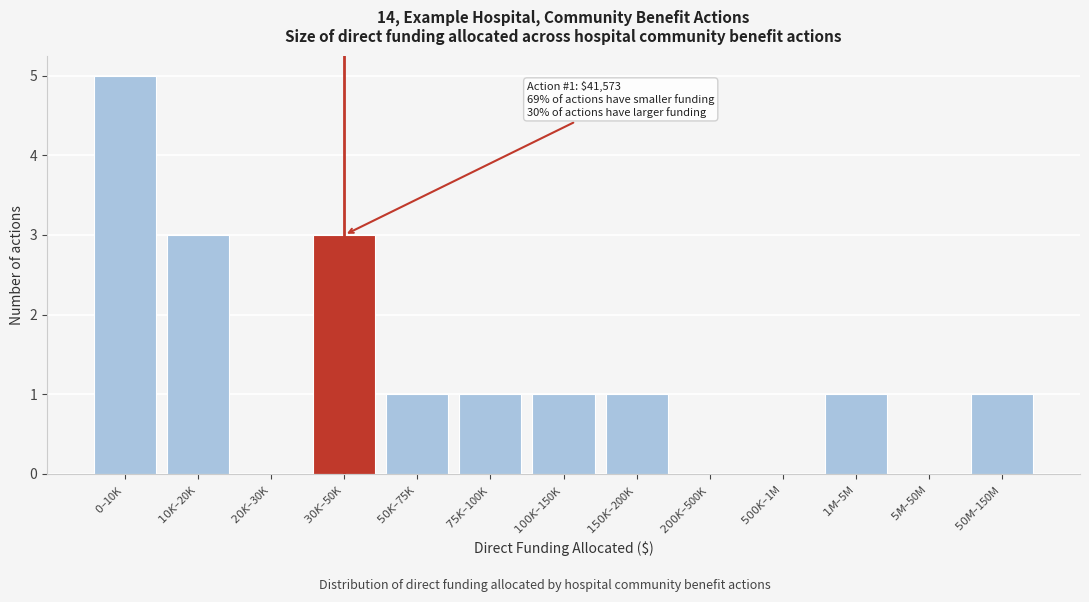

What is the maximum value shown in the chart?

5